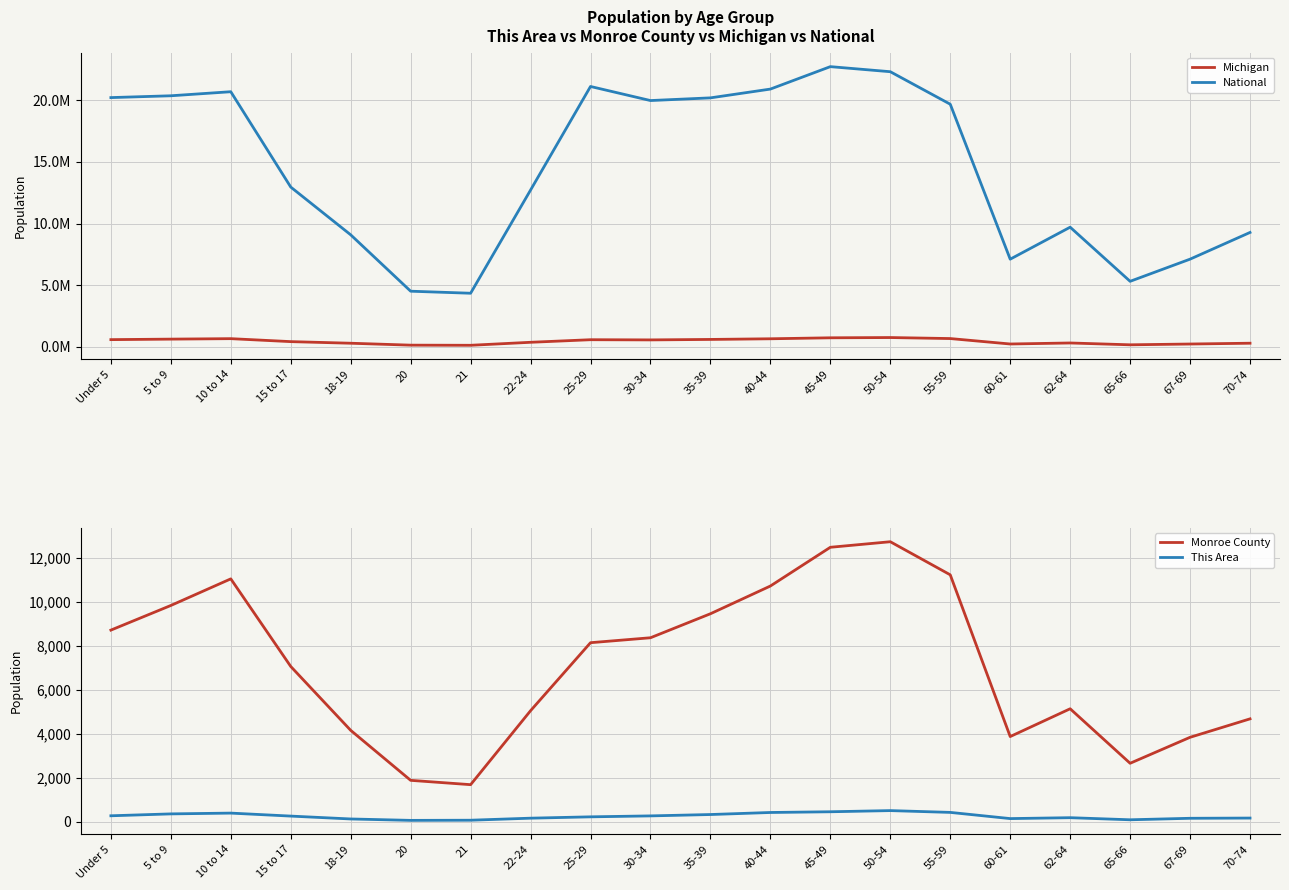

Is it true that Monroe County equals 9841 at 5 to 9?

True